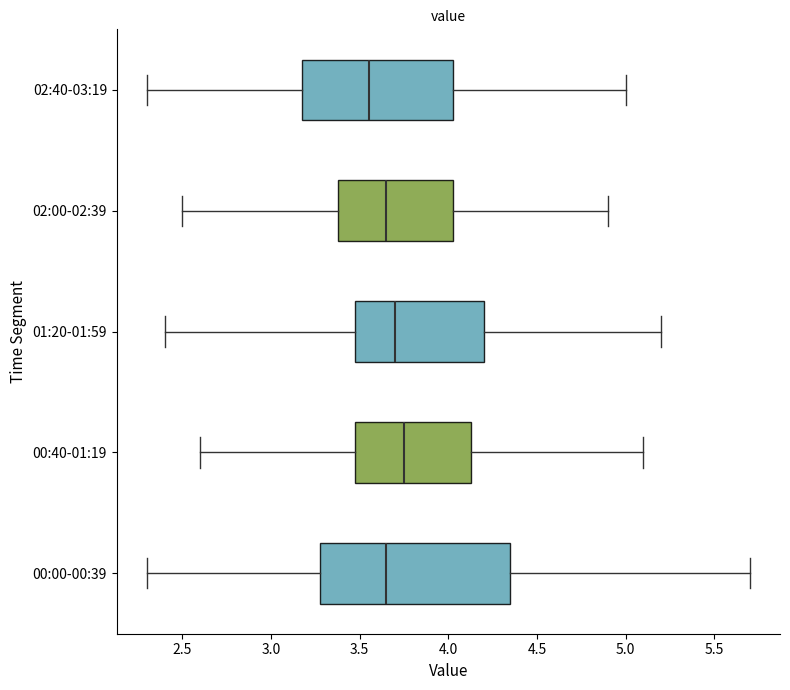

Reading bottom to top, read every box against the x-axis: the position of its median line, the range the box covers, and the ends of its whiskers. The values are not printed on the chart, so give them approximately, as read against the axis.

00:00-00:39: median 3.65, box 3.30 to 4.35, whiskers 2.30 to 5.70
00:40-01:19: median 3.75, box 3.50 to 4.15, whiskers 2.60 to 5.10
01:20-01:59: median 3.70, box 3.50 to 4.20, whiskers 2.40 to 5.20
02:00-02:39: median 3.65, box 3.40 to 4.05, whiskers 2.50 to 4.90
02:40-03:19: median 3.55, box 3.20 to 4.05, whiskers 2.30 to 5.00